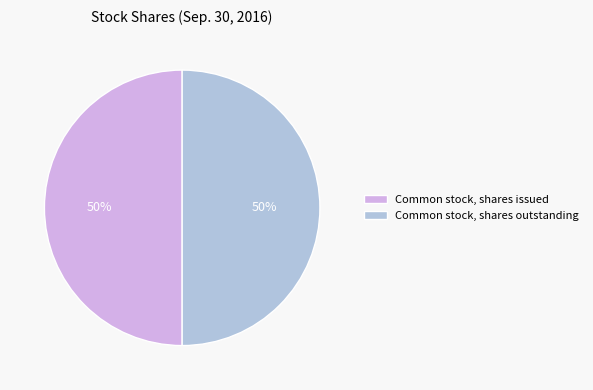

What is the ratio of the value at Common stock, shares outstanding to the value at Common stock, shares issued?

1.0